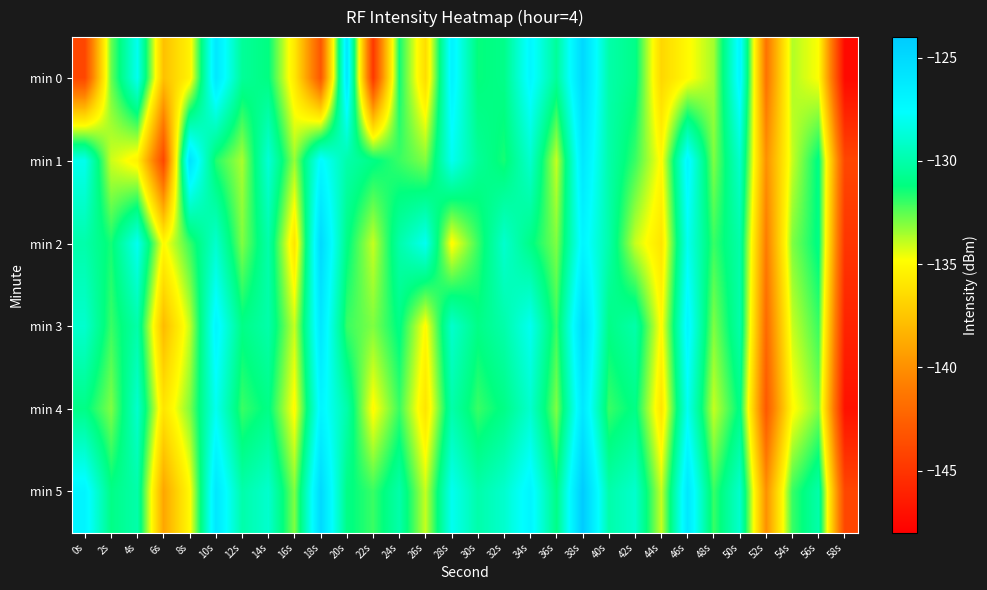

Reading left to right, extract all data points from this chart.

min 0: 0s=-144.0	2s=-132.7	4s=-128.0	6s=-137.7	8s=-135.3	10s=-126.0	12s=-130.5	14s=-131.1	16s=-135.8	18s=-143.1	20s=-126.0	22s=-144.9	24s=-131.4	26s=-136.4	28s=-126.8	30s=-131.3	32s=-130.9	34s=-127.2	36s=-130.5	38s=-124.9	40s=-130.0	42s=-130.9	44s=-136.7	46s=-135.0	48s=-133.5	50s=-127.0	52s=-141.5	54s=-133.7	56s=-134.8	58s=-147.5
min 1: 0s=-128.1	2s=-134.1	4s=-135.4	6s=-144.0	8s=-125.6	10s=-131.7	12s=-133.6	14s=-128.7	16s=-133.3	18s=-127.3	20s=-130.0	22s=-131.0	24s=-132.0	26s=-133.0	28s=-128.0	30s=-130.5	32s=-131.5	34s=-129.0	36s=-134.0	38s=-126.0	40s=-130.0	42s=-132.0	44s=-135.0	46s=-127.0	48s=-133.0	50s=-129.0	52s=-140.0	54s=-134.0	56s=-131.0	58s=-144.0
min 2: 0s=-130.0	2s=-131.5	4s=-128.0	6s=-135.0	8s=-132.0	10s=-129.0	12s=-133.0	14s=-130.0	16s=-136.0	18s=-125.0	20s=-131.0	22s=-134.0	24s=-130.0	26s=-128.0	28s=-135.0	30s=-132.0	32s=-129.0	34s=-131.0	36s=-133.0	38s=-127.0	40s=-130.0	42s=-134.0	44s=-136.0	46s=-128.0	48s=-132.0	50s=-130.0	52s=-141.0	54s=-133.0	56s=-131.0	58s=-145.0
min 3: 0s=-129.0	2s=-132.0	4s=-130.0	6s=-138.0	8s=-134.0	10s=-127.0	12s=-131.0	14s=-130.0	16s=-134.0	18s=-126.0	20s=-132.0	22s=-133.0	24s=-131.0	26s=-135.0	28s=-129.0	30s=-131.0	32s=-130.0	34s=-128.0	36s=-132.0	38s=-125.0	40s=-131.0	42s=-130.0	44s=-135.0	46s=-127.0	48s=-133.0	50s=-130.0	52s=-142.0	54s=-134.0	56s=-132.0	58s=-146.0
min 4: 0s=-131.0	2s=-133.0	4s=-129.0	6s=-136.0	8s=-133.0	10s=-128.0	12s=-132.0	14s=-131.0	16s=-135.0	18s=-127.0	20s=-130.0	22s=-135.0	24s=-132.0	26s=-136.0	28s=-130.0	30s=-132.0	32s=-131.0	34s=-129.0	36s=-133.0	38s=-126.0	40s=-132.0	42s=-131.0	44s=-136.0	46s=-128.0	48s=-134.0	50s=-131.0	52s=-143.0	54s=-135.0	56s=-133.0	58s=-147.0
min 5: 0s=-127.0	2s=-131.0	4s=-130.0	6s=-139.0	8s=-135.0	10s=-126.0	12s=-130.0	14s=-129.0	16s=-133.0	18s=-125.0	20s=-131.0	22s=-132.0	24s=-130.0	26s=-134.0	28s=-128.0	30s=-130.0	32s=-129.0	34s=-127.0	36s=-131.0	38s=-124.0	40s=-130.0	42s=-129.0	44s=-134.0	46s=-126.0	48s=-132.0	50s=-129.0	52s=-140.0	54s=-132.0	56s=-130.0	58s=-144.0